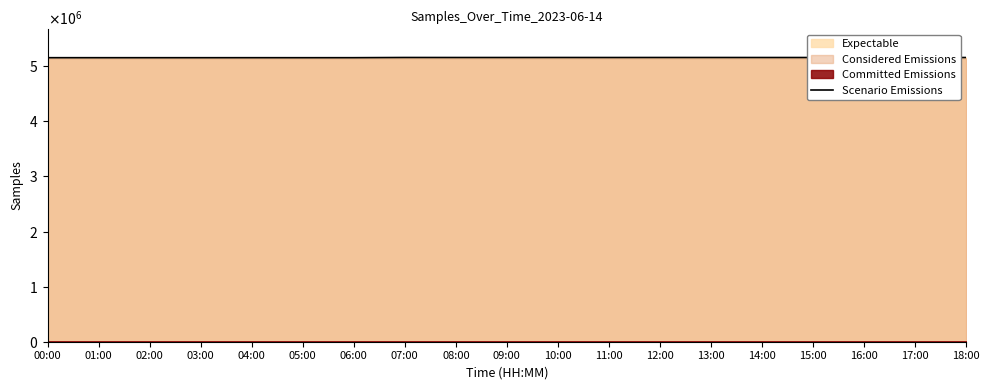

Reading right to left, transcribe all the data shown in this chart.

5158068	5158172	5157876	5158119	5158143	5158351	5158444	5158109	5158445	5158216	5158186	5158542	5154884	5154552	5154808	5154597	5154651	5154638	5154741